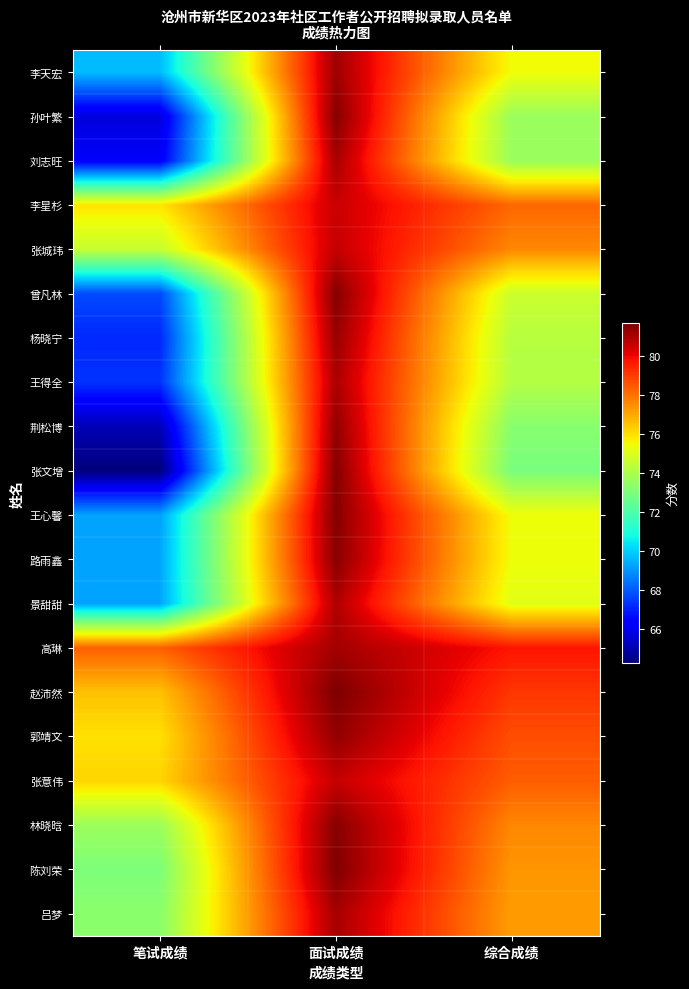

Between 笔试成绩 and 面试成绩, which is larger?

面试成绩